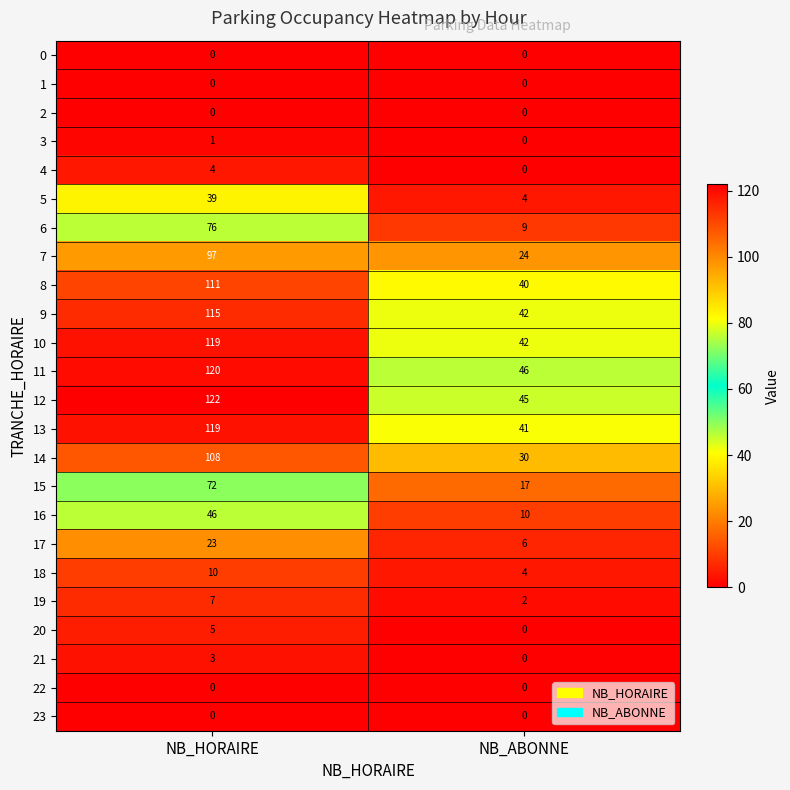

What is the difference between the maximum and minimum values in the 6 series?

67